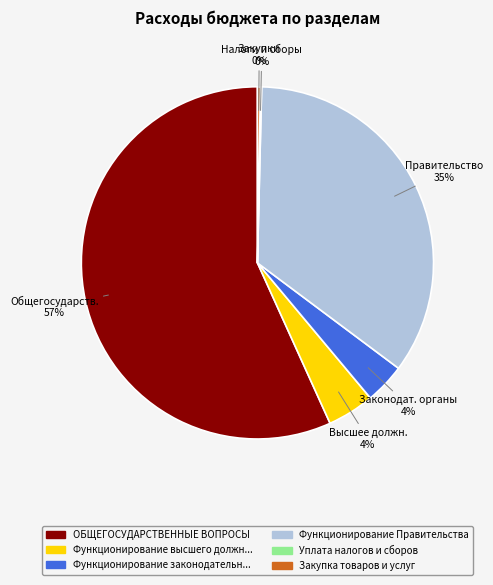

Is there a majority slice in this chart?

Yes